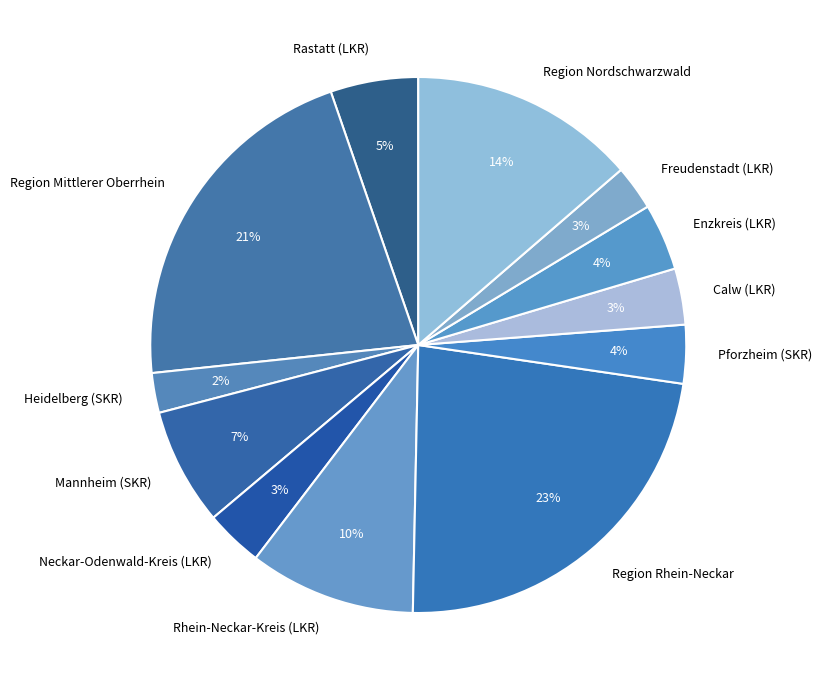

True or false: Region Rhein-Neckar accounts for 8% of the total.

False